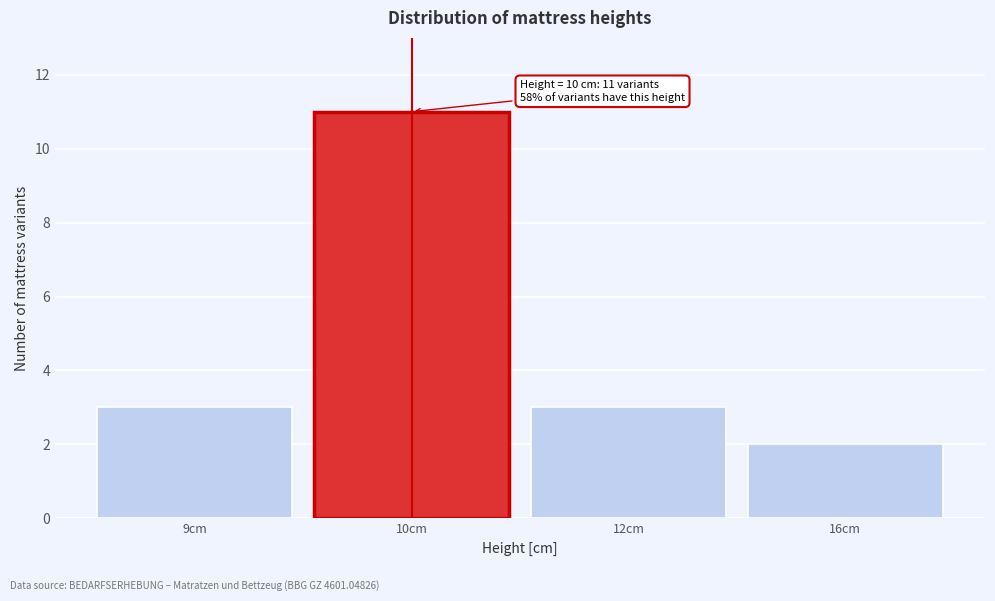

Reading left to right, list all the values displayed in this chart.

3	11	3	2